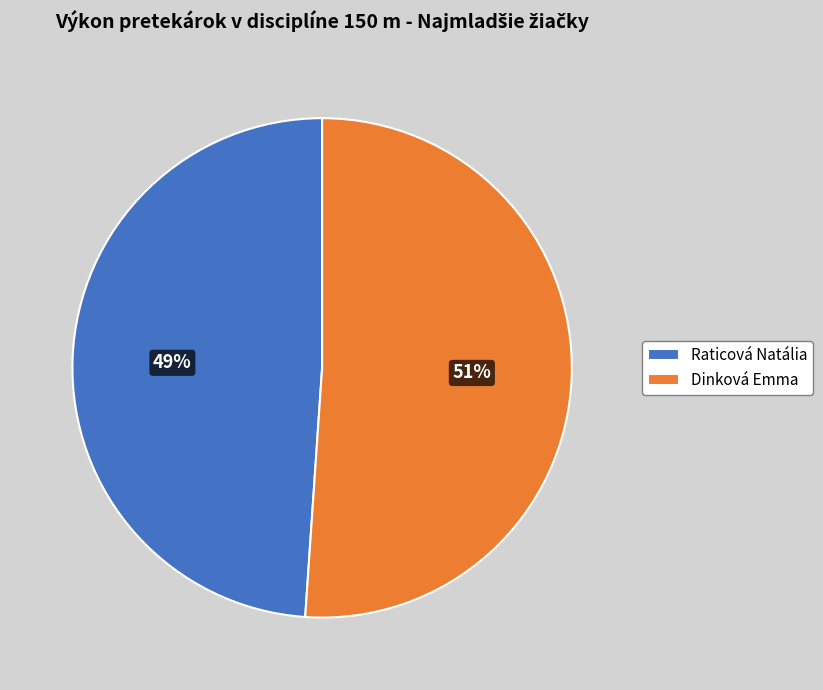

Is there any slice that represents more than half of the pie?

Yes